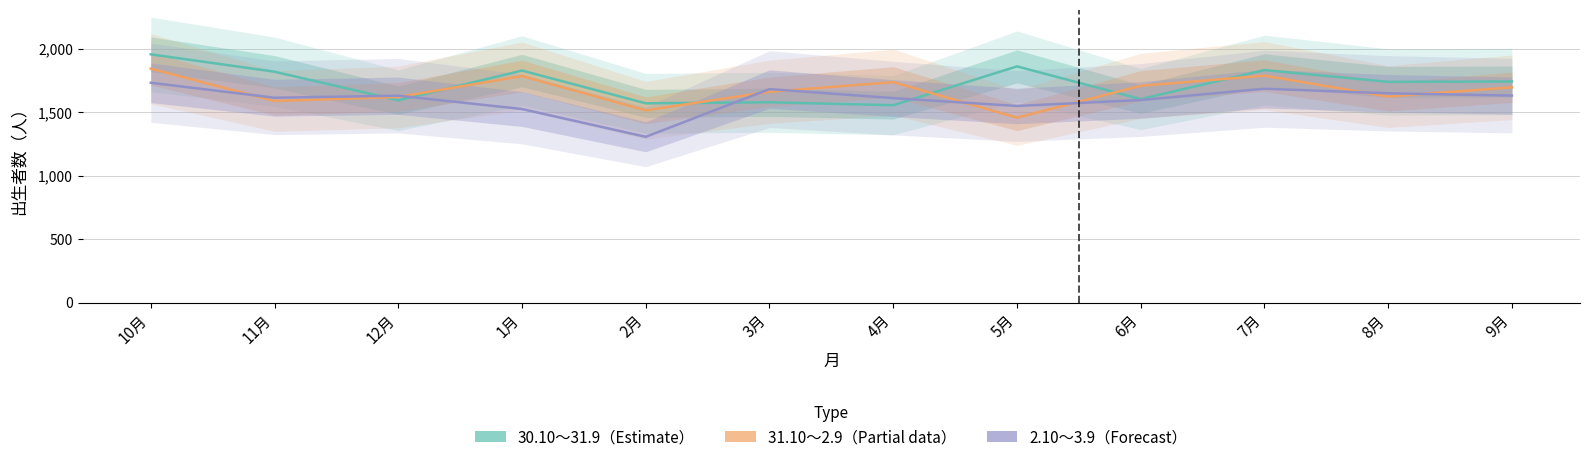

What is the difference between the second highest and second lowest values in the 31.10～2.9（Partial） series?

273